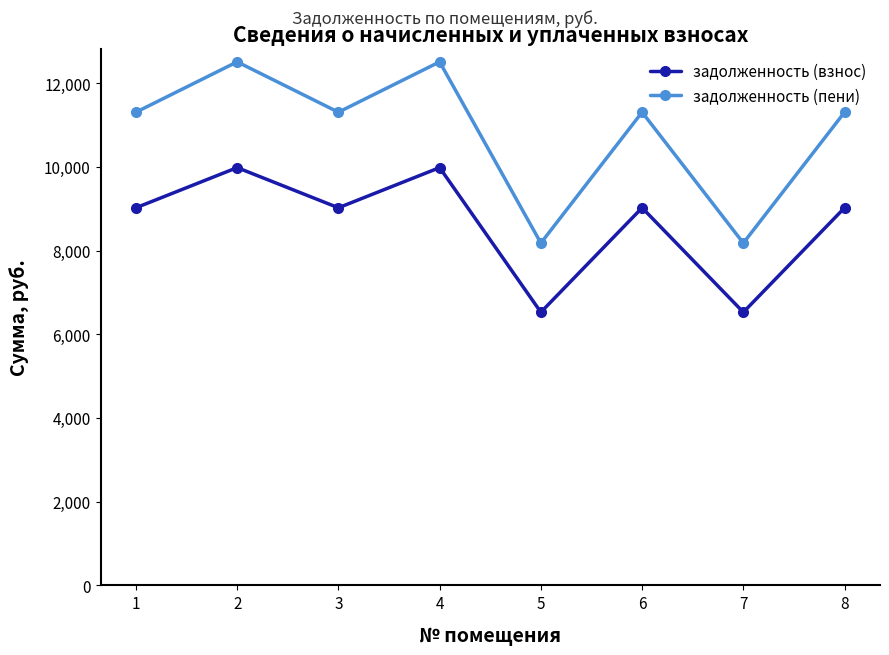

How many lines are shown in the chart?

2